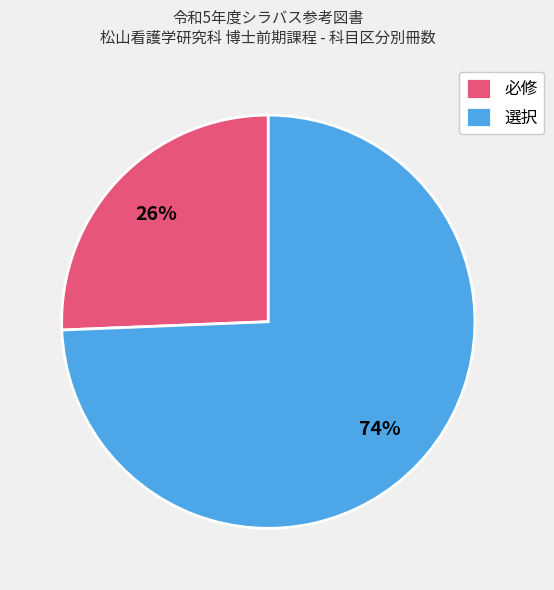

What is the smallest slice in the pie chart?

必修